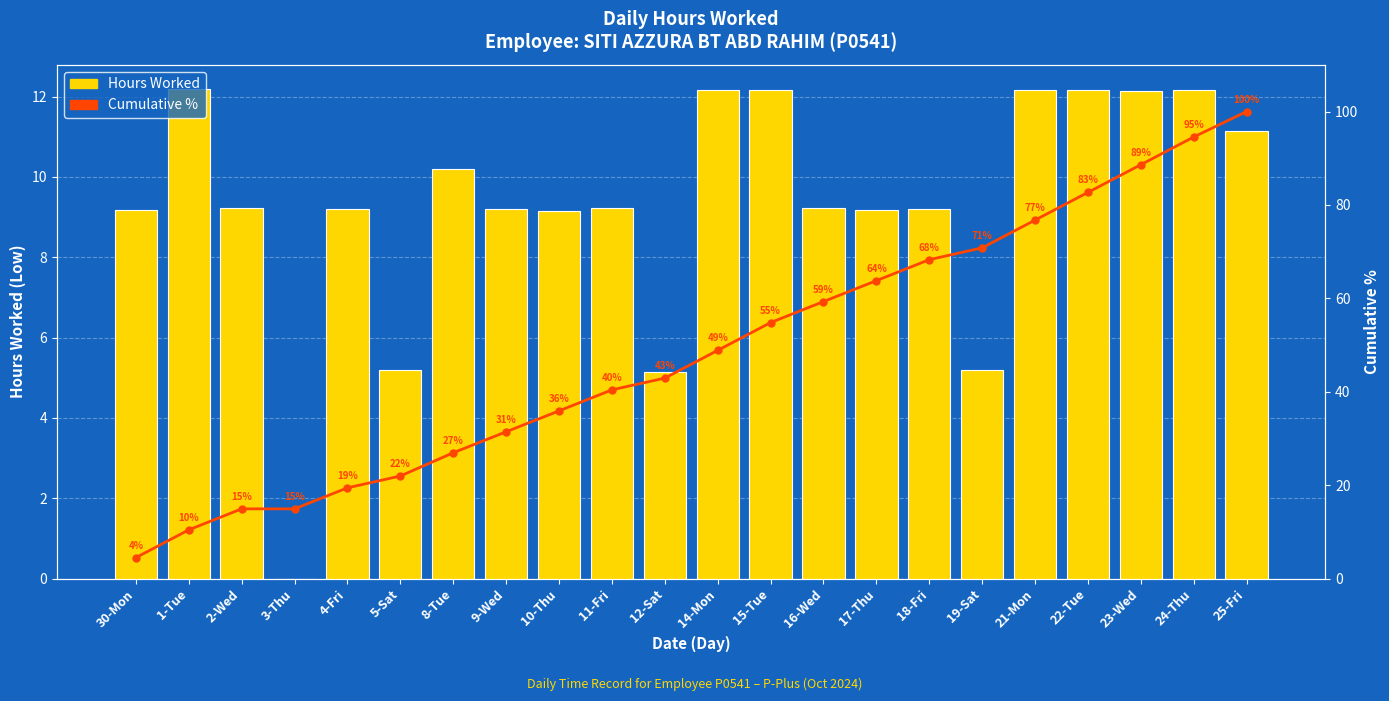

What is the label of the 9th bar from the right?

16-Wed